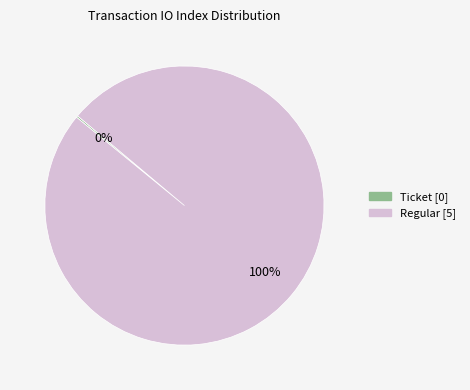

To the nearest percent, what percentage of the pie is Regular?

100%